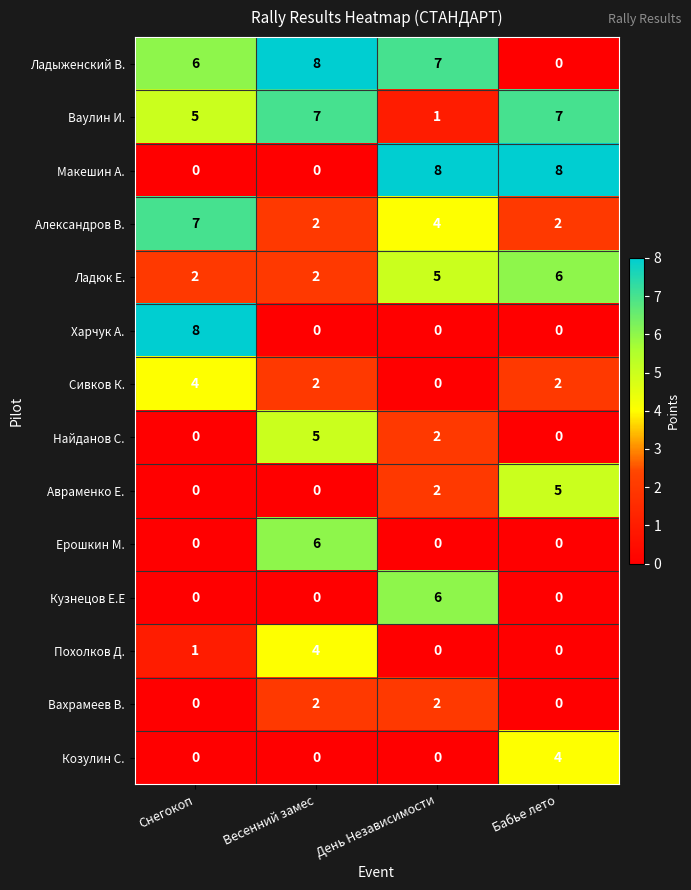

The Макешин А. series shows 0 at Снегокоп. True or false?

True